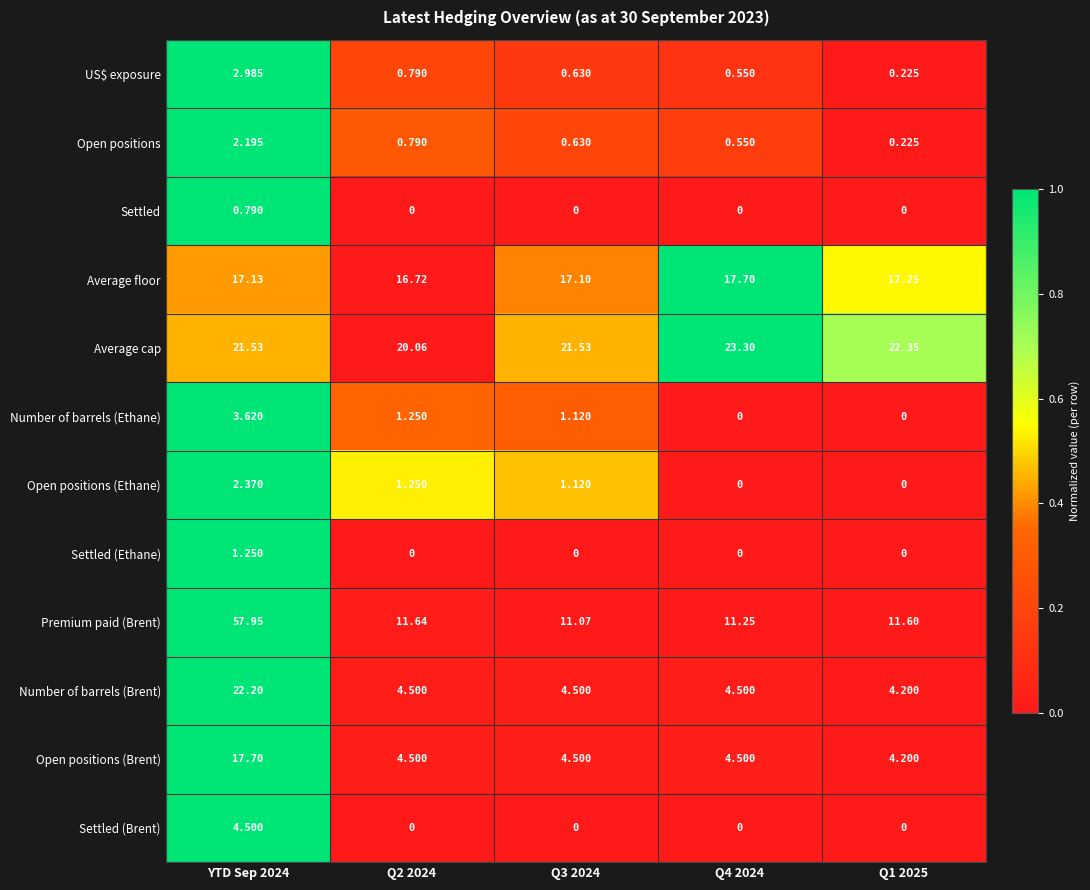

How many series are shown in this chart?

12